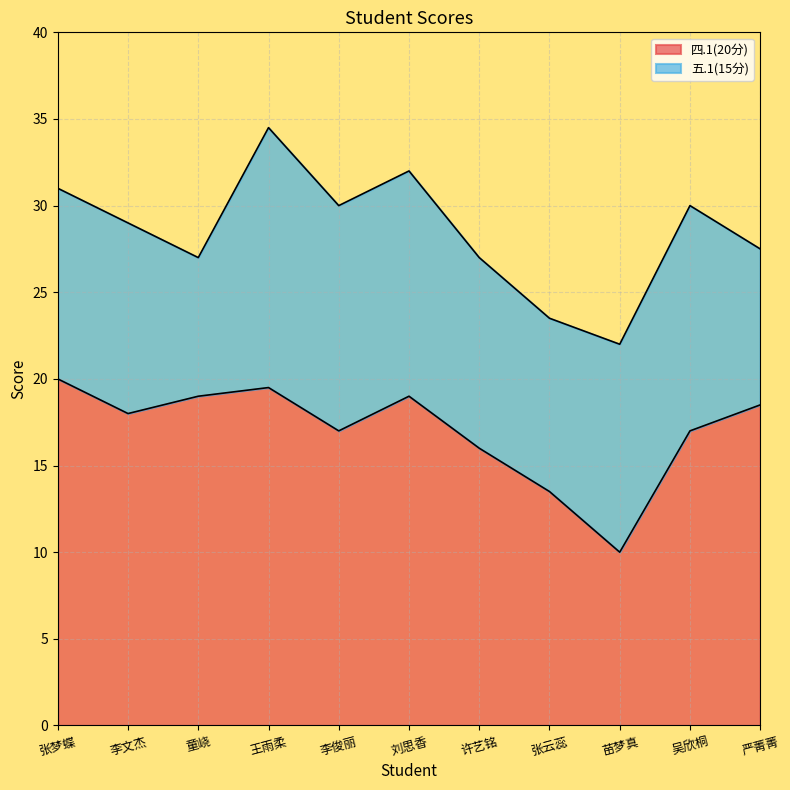

At which label does the data first exceed 18?

张梦蝶